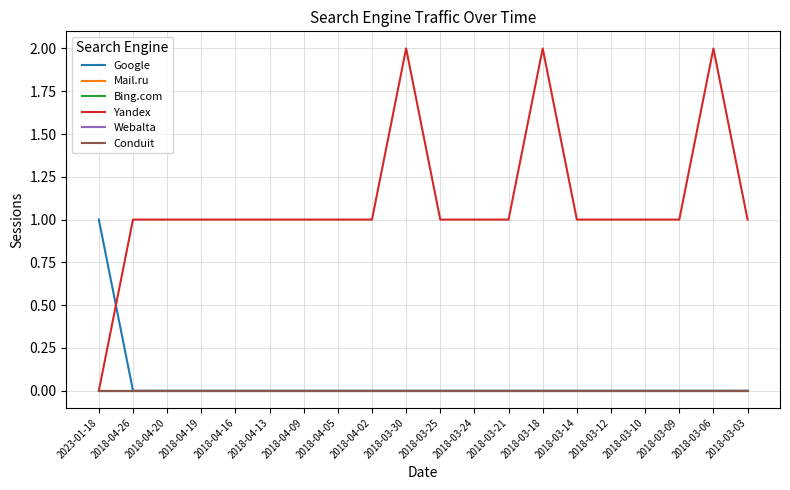

True or false: Google and Mail.ru cross at least once.

False